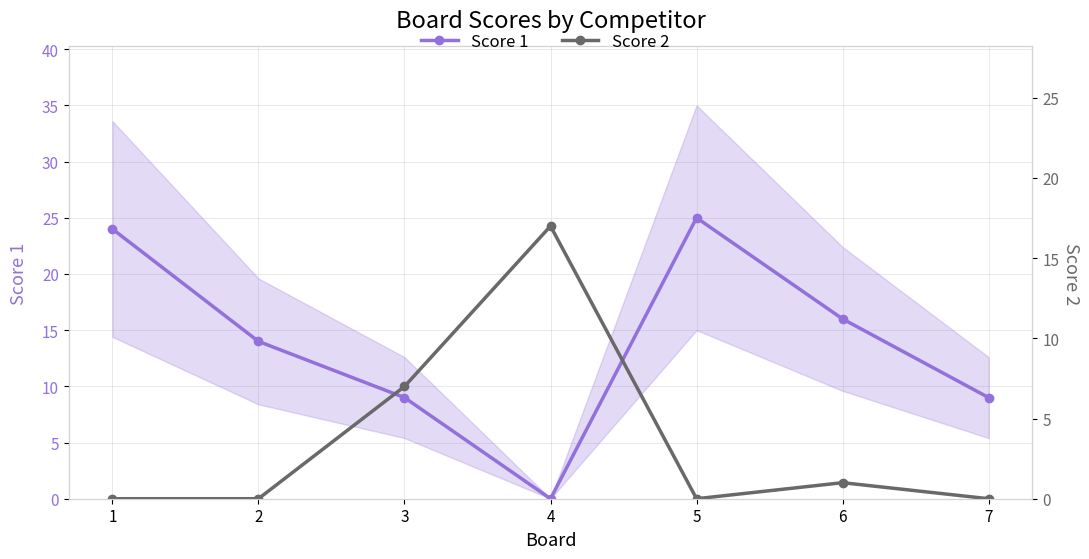

What is the average value of the Score 1 series?

14